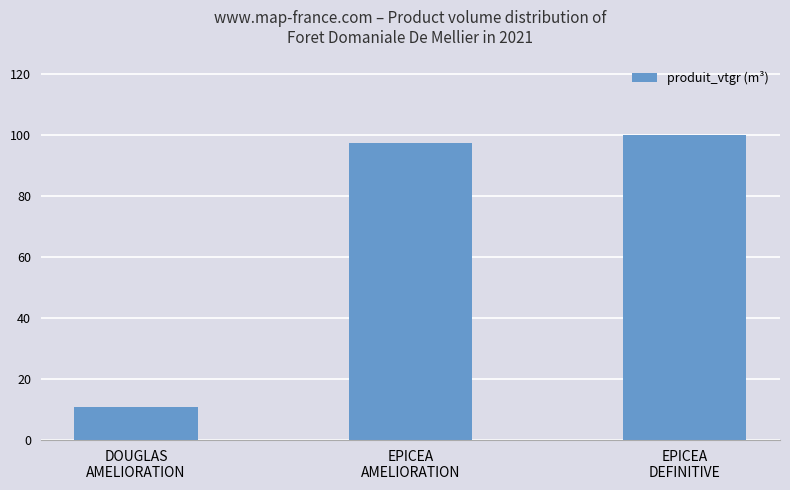

Rank the categories by value from lowest to highest.

DOUGLAS
AMELIORATION, EPICEA
AMELIORATION, EPICEA
DEFINITIVE